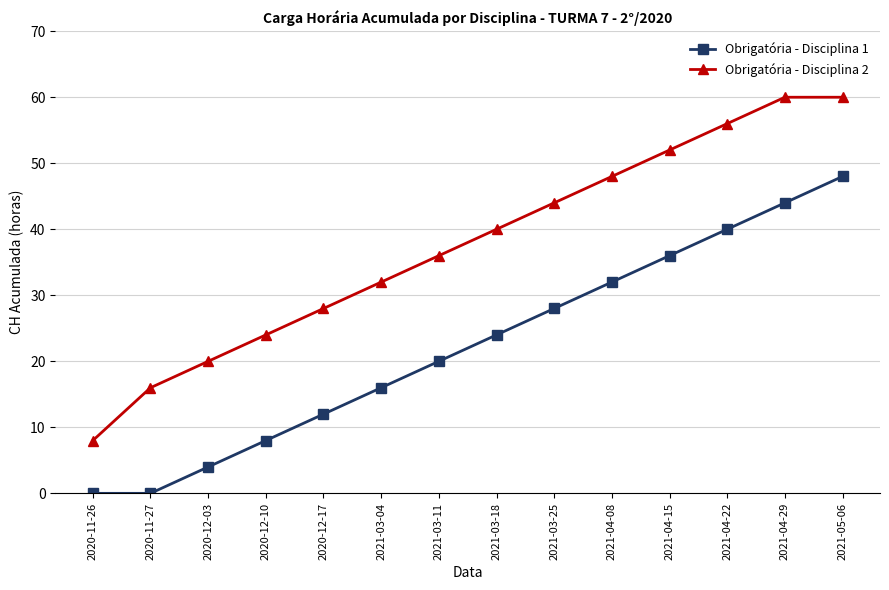

What is the spread (max minus min) of values at 2021-04-08?

16